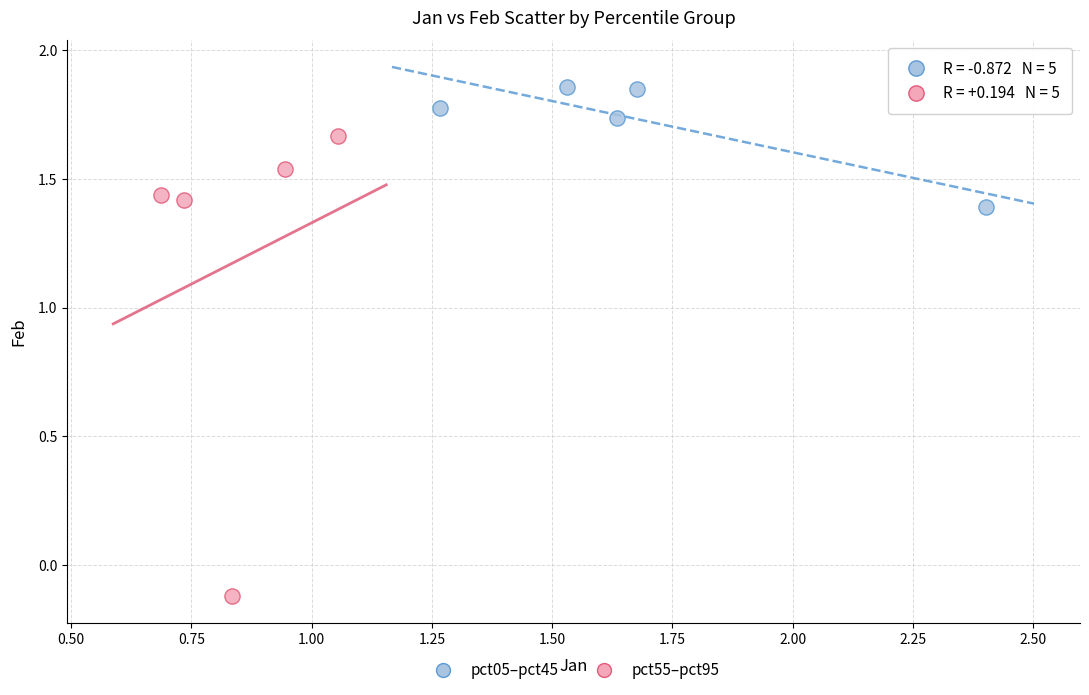

Which series has the widest spread of Y values?

pct55–pct95